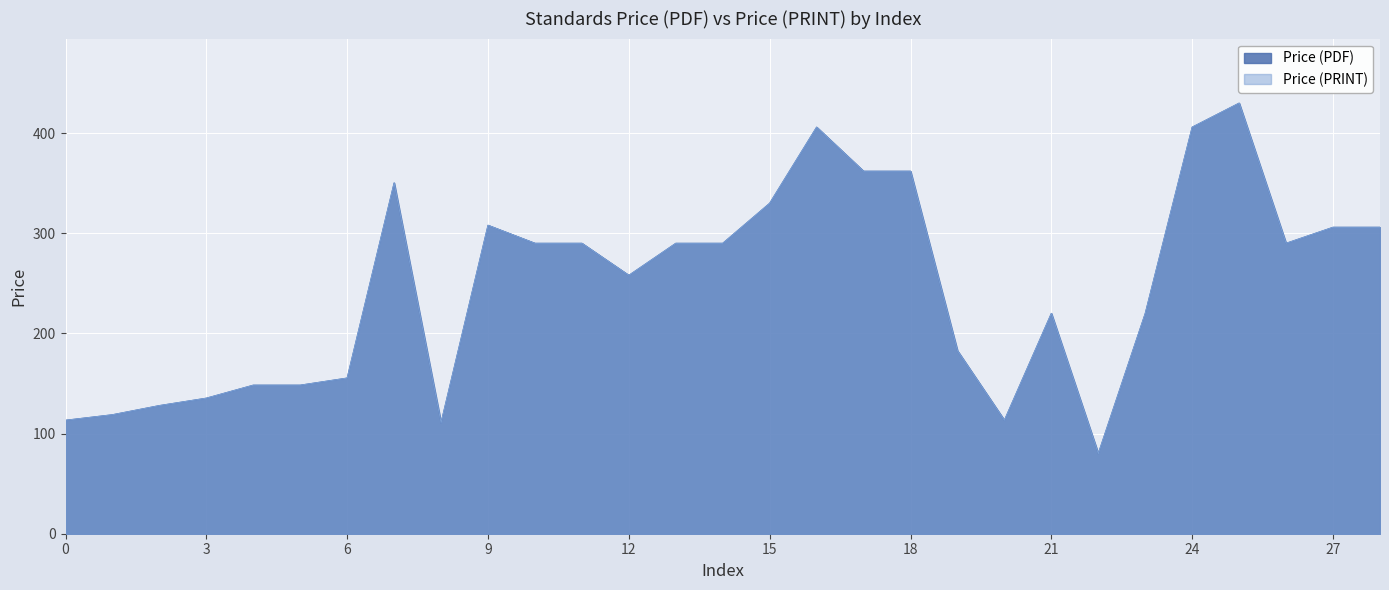

True or false: Price (PRINT) has more than 1 points higher than both neighbors.

True